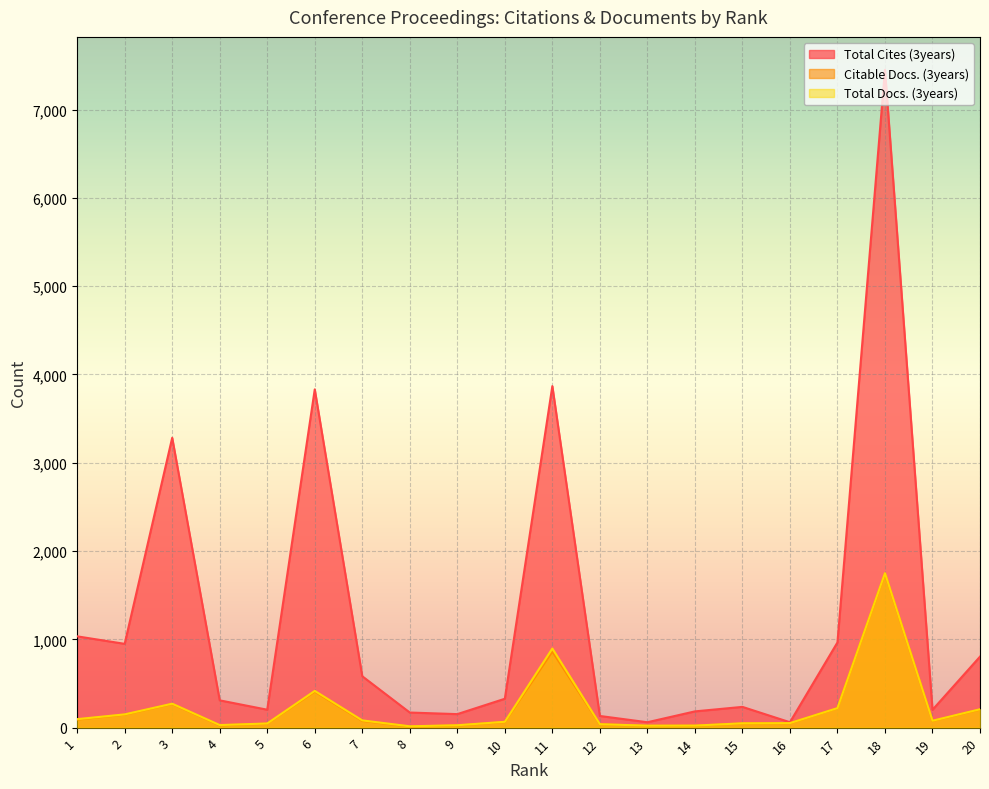

Reading right to left, list all the values displayed in this chart.

Total Cites (3years): 804	202	7451	965	61	235	184	61	132	3868	327	153	171	582	3831	203	309	3283	949	1034
Citable Docs. (3years): 205	76	1745	220	49	47	22	21	38	861	63	25	13	76	408	45	26	268	147	91
Total Docs. (3years): 208	78	1749	221	51	49	23	22	39	896	66	27	15	82	416	47	29	271	150	96